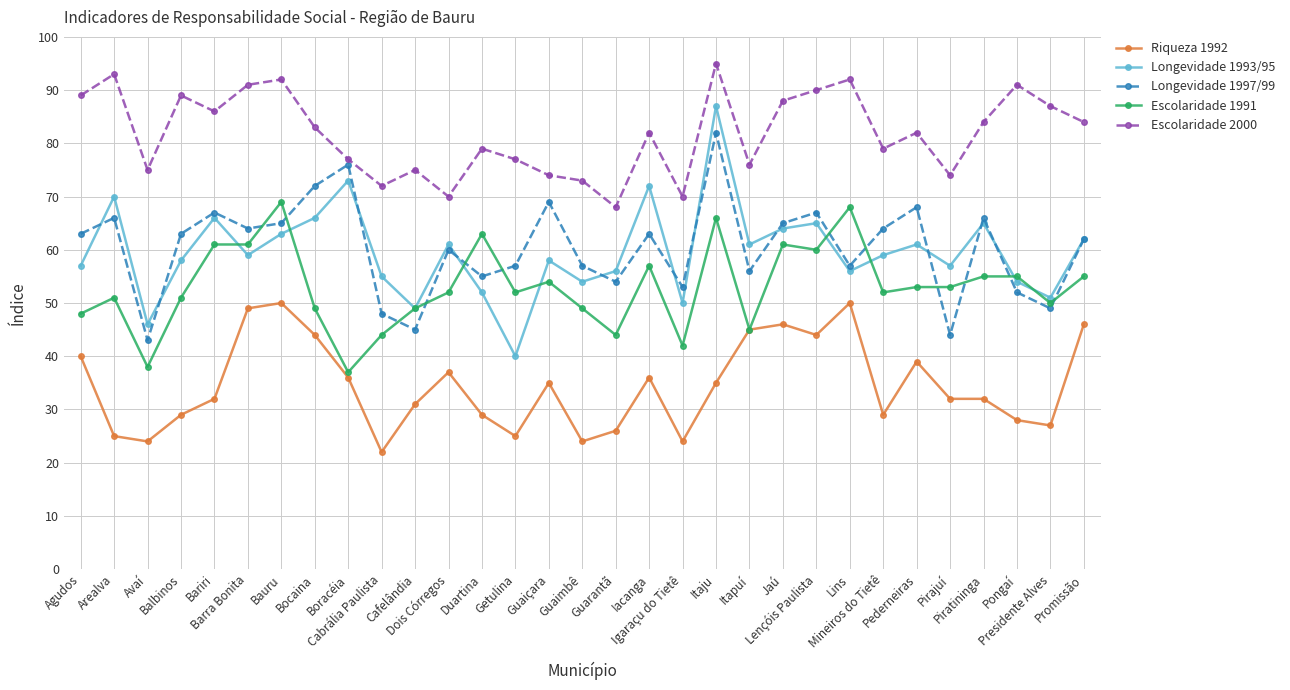

What is the value of the Escolaridade 2000 point at the 23rd from the left?

90